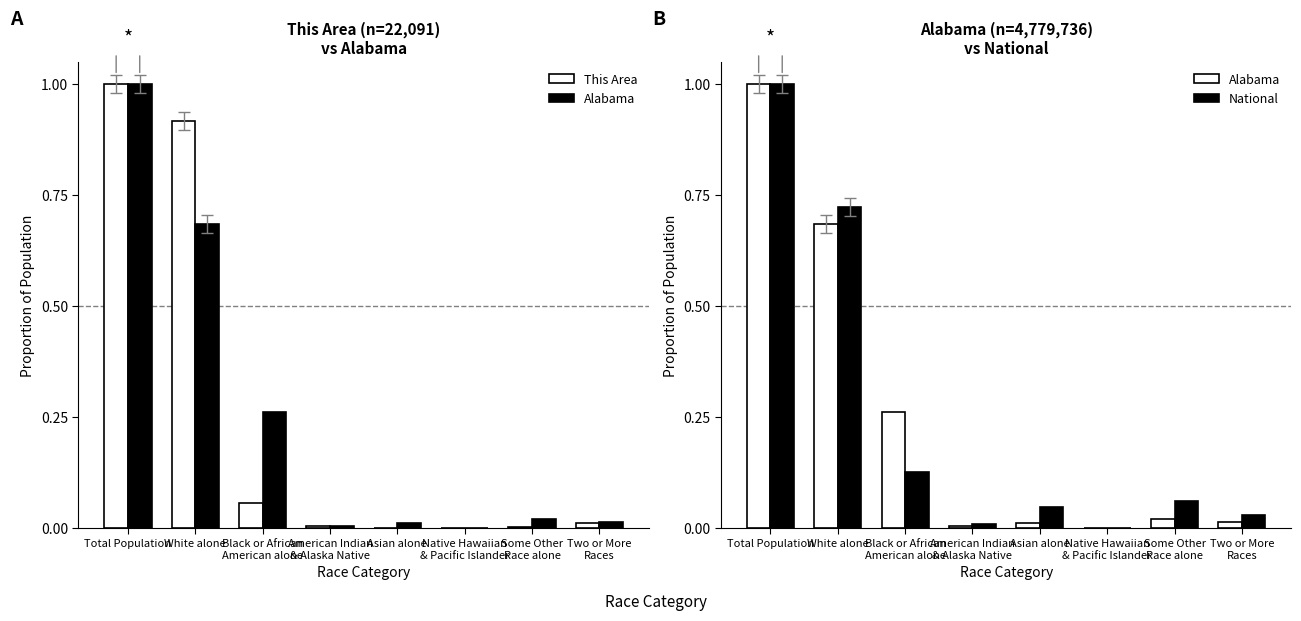

What is the highest value of the This Area series?

1.0